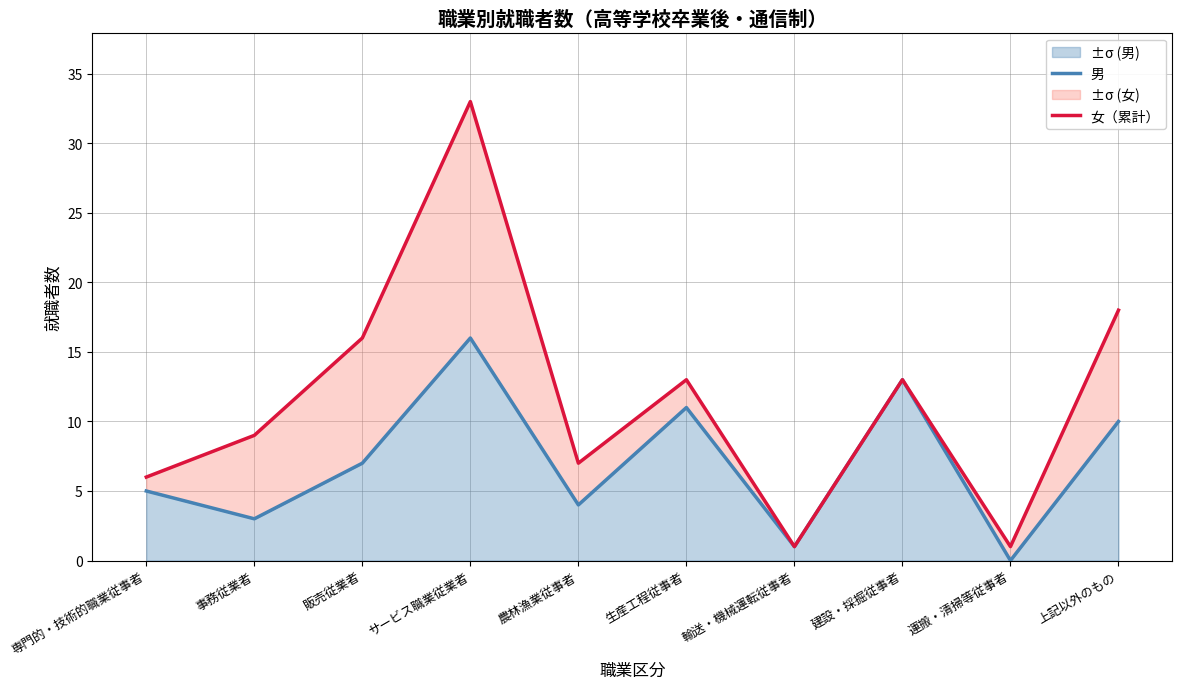

What is the difference between the 女（累計） values at 運搬・清掃等従事者 and サービス職業従業者?

32